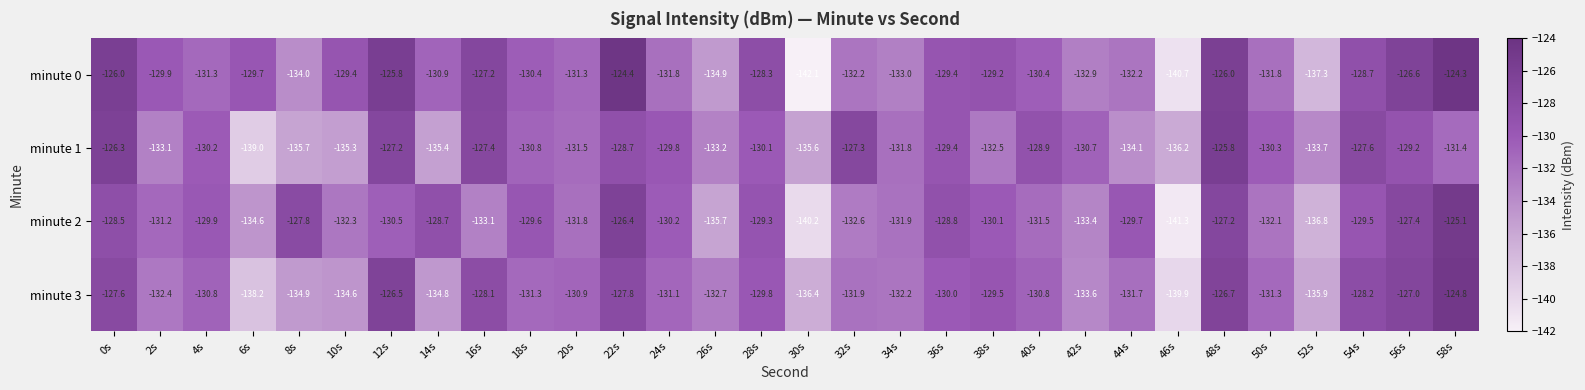

What is the difference between the maximum and second lowest values in the minute 3 series?

13.4